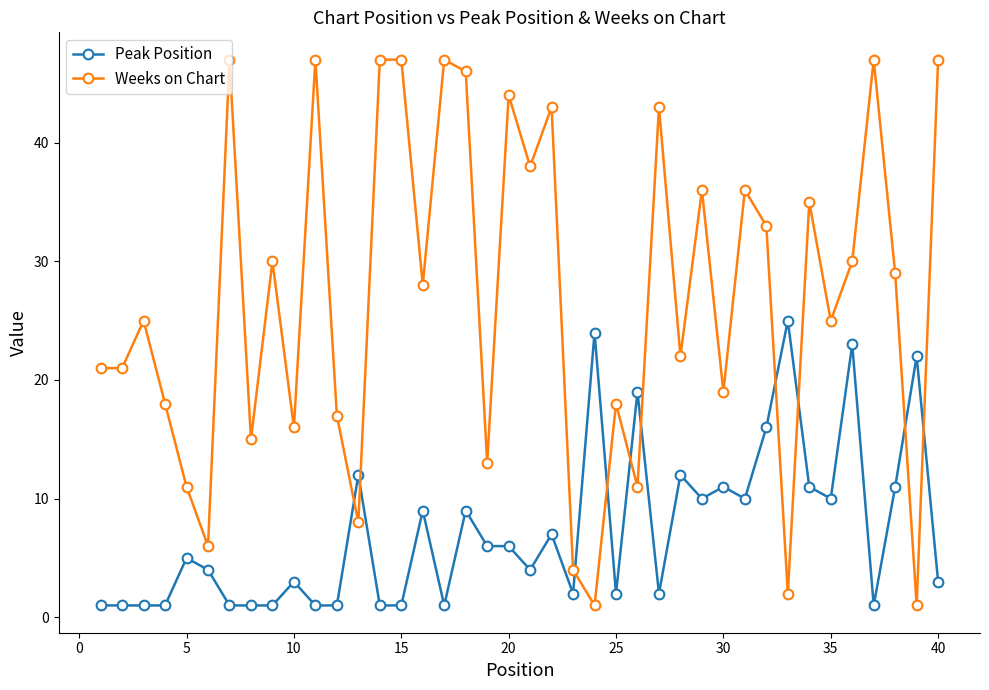

List the series in order of their overall mean, lowest first.

Peak Position, Weeks on Chart